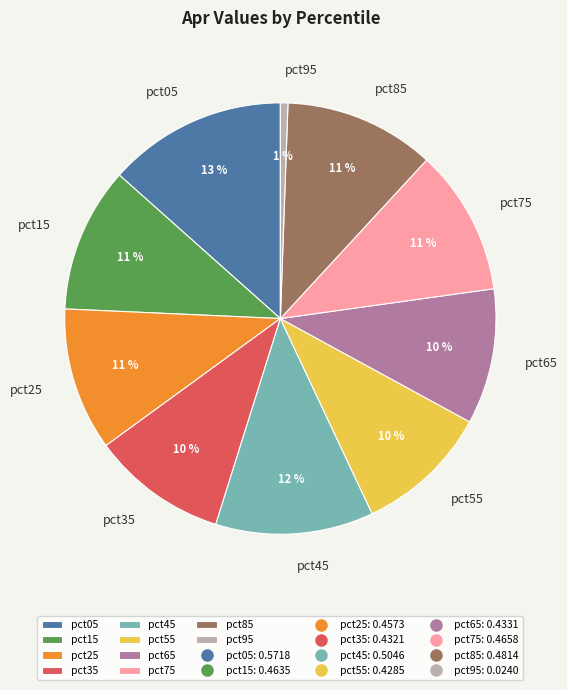

Does pct55 account for over 50% of the chart?

No